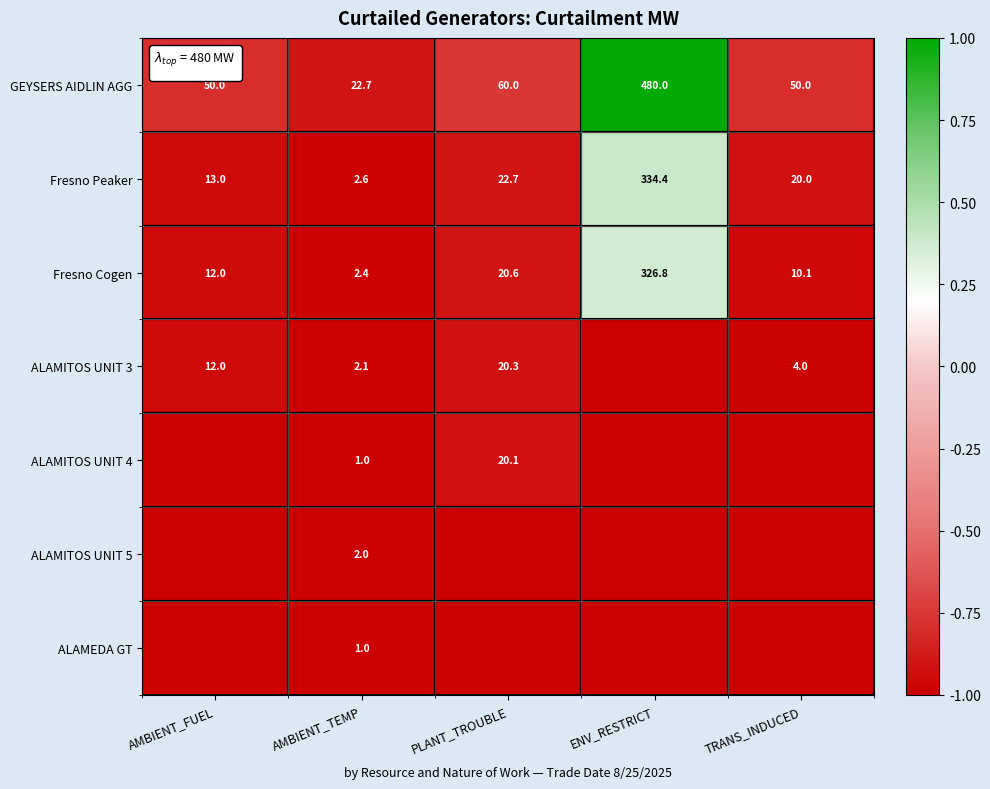

Is it true that Fresno Cogen equals 29.1 at PLANT_TROUBLE?

False